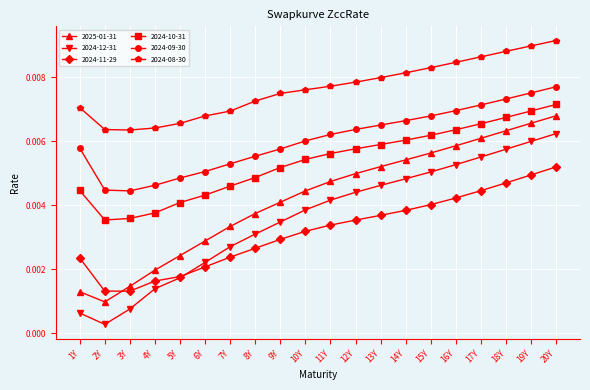

True or false: 2025-01-31 and 2024-10-31 intersect in this chart.

False